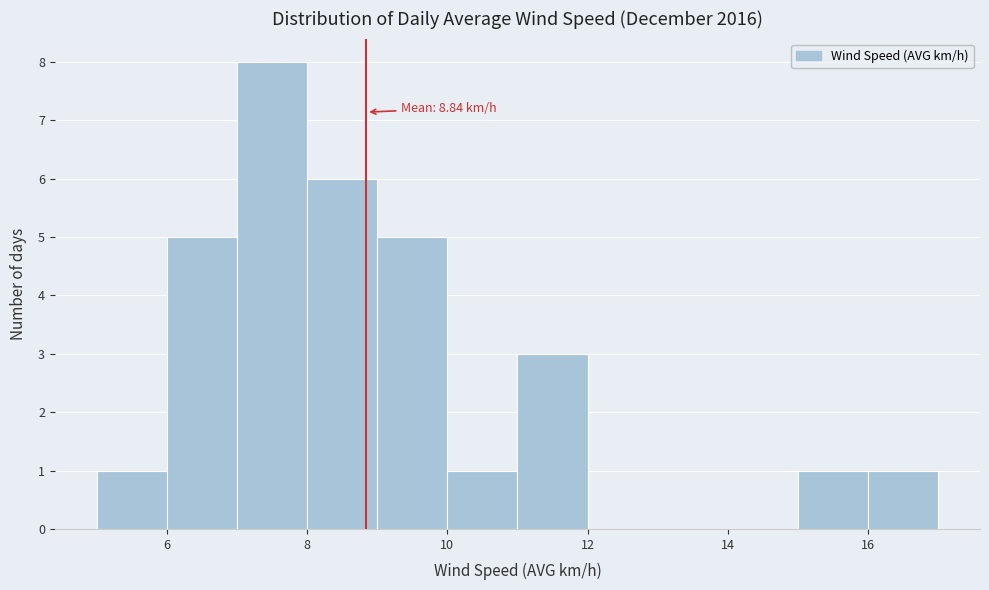

Over which range of the x-axis is the bar tallest?

7 to 8